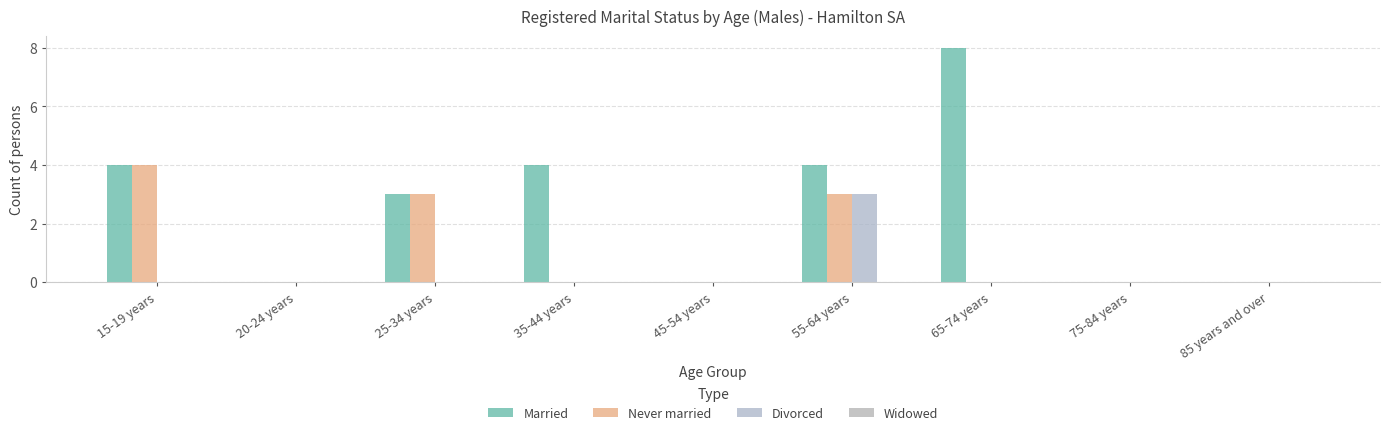

How many Divorced values are between 0 and 1?

8